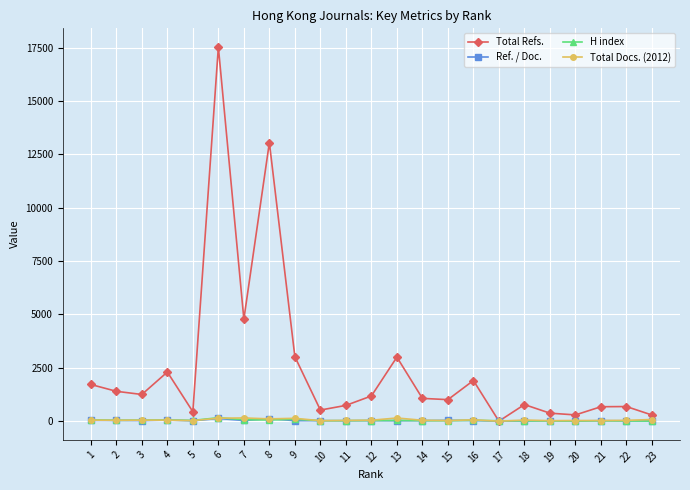

Which series has the largest total across all categories?

Total Refs.